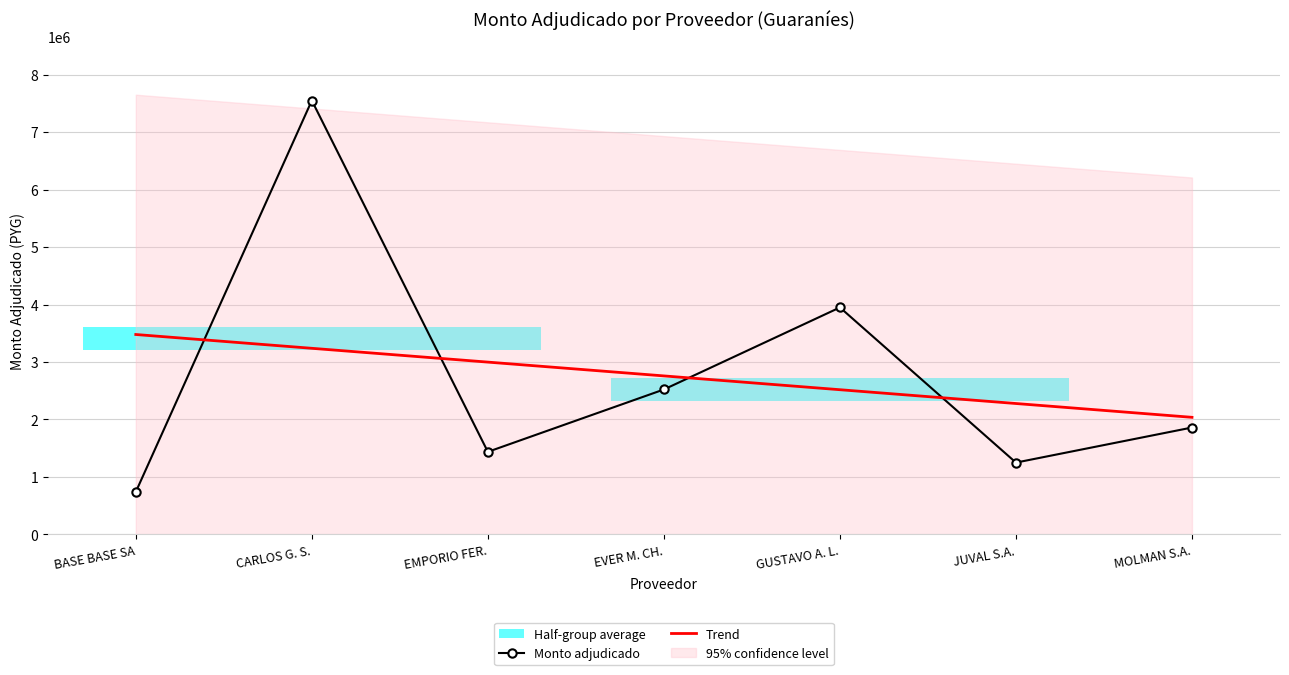

What is the difference between the Monto adjudicado values at CARLOS G. S. and BASE BASE SA?

6809800.0